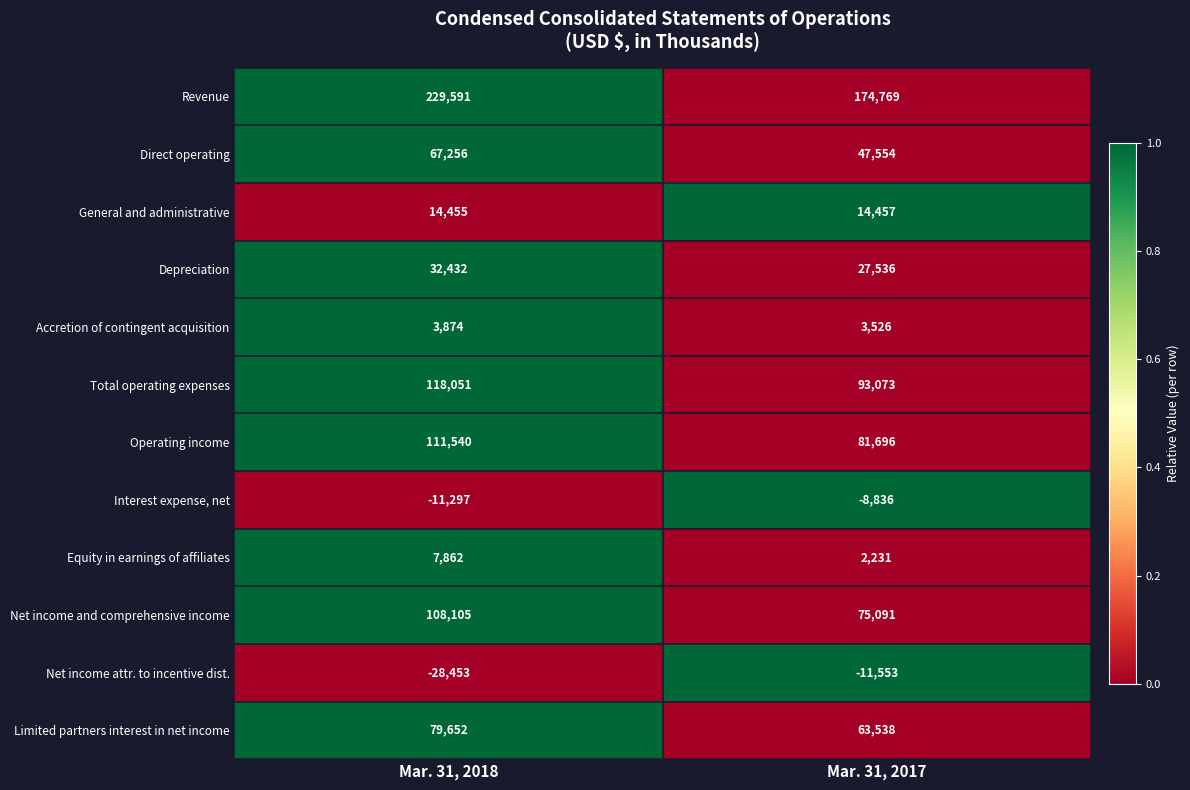

What is the sum of the Interest expense, net values at Mar. 31, 2018 and Mar. 31, 2017?

-20133